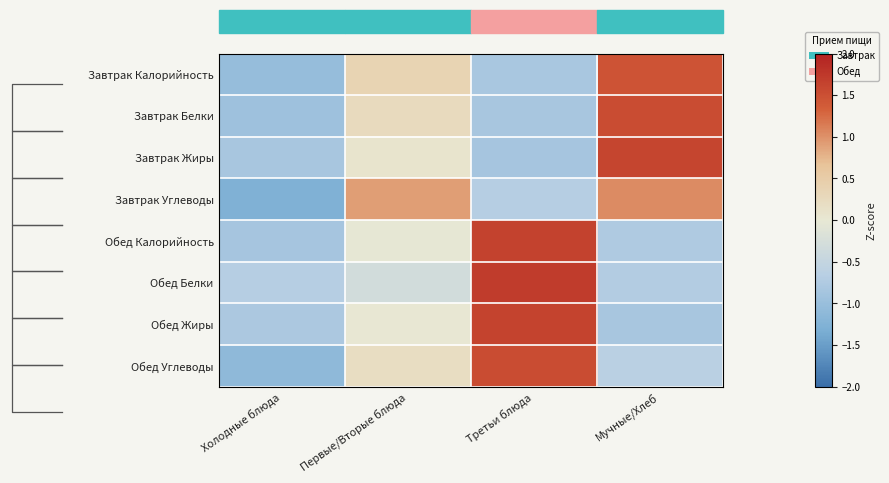

Count the number of categories in the chart.

4